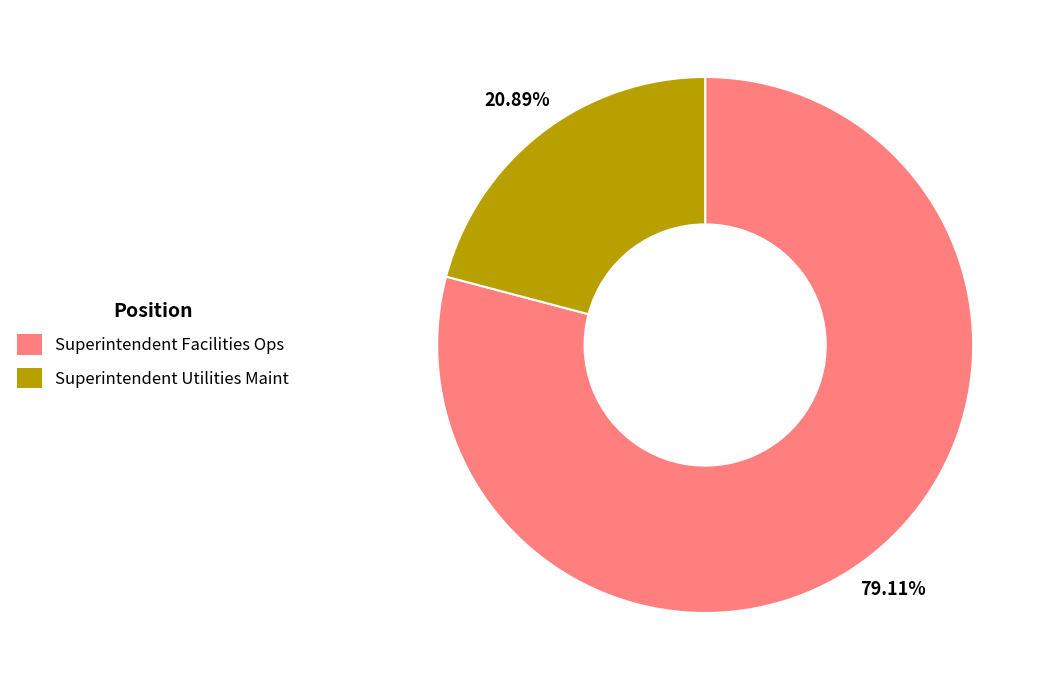

What portion of the pie excludes Superintendent Facilities Ops?

20.9%